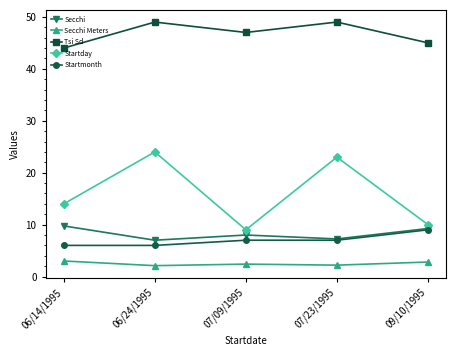

Read the Startmonth value at 06/24/1995.

6.0